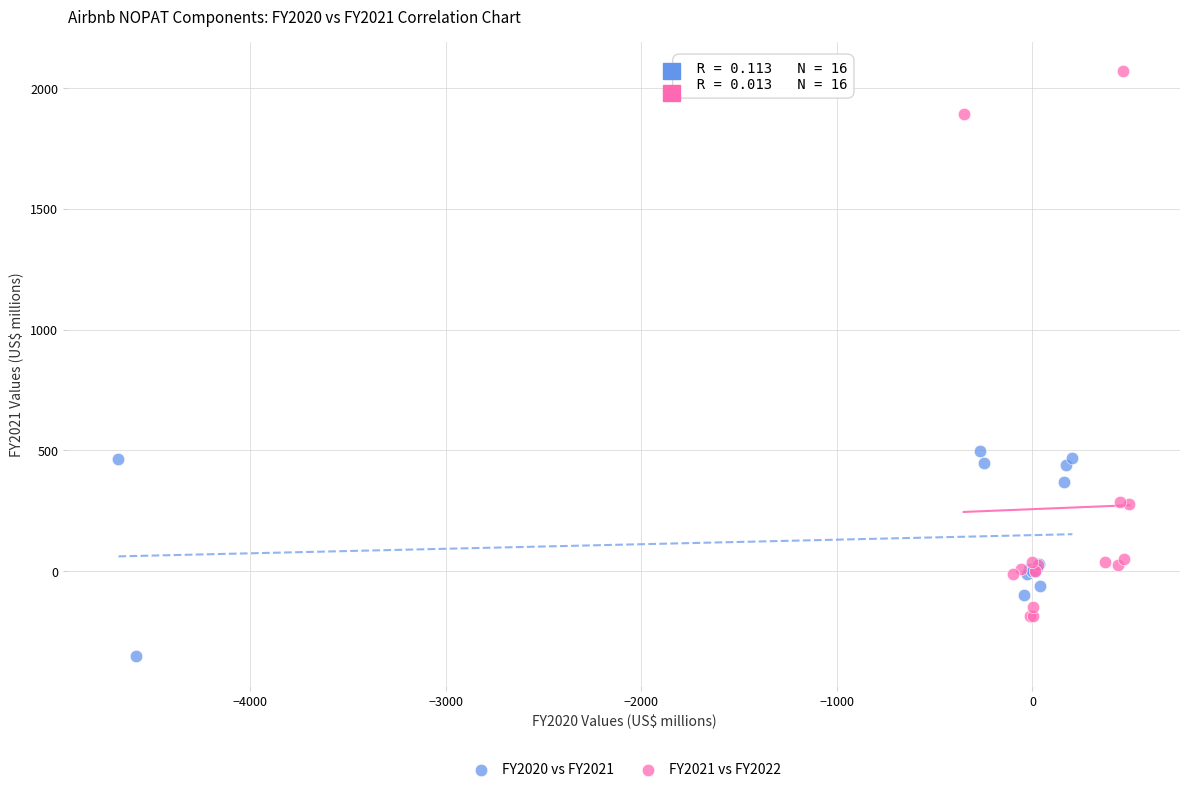

Which series contains the highest Y value?

FY2021 vs FY2022